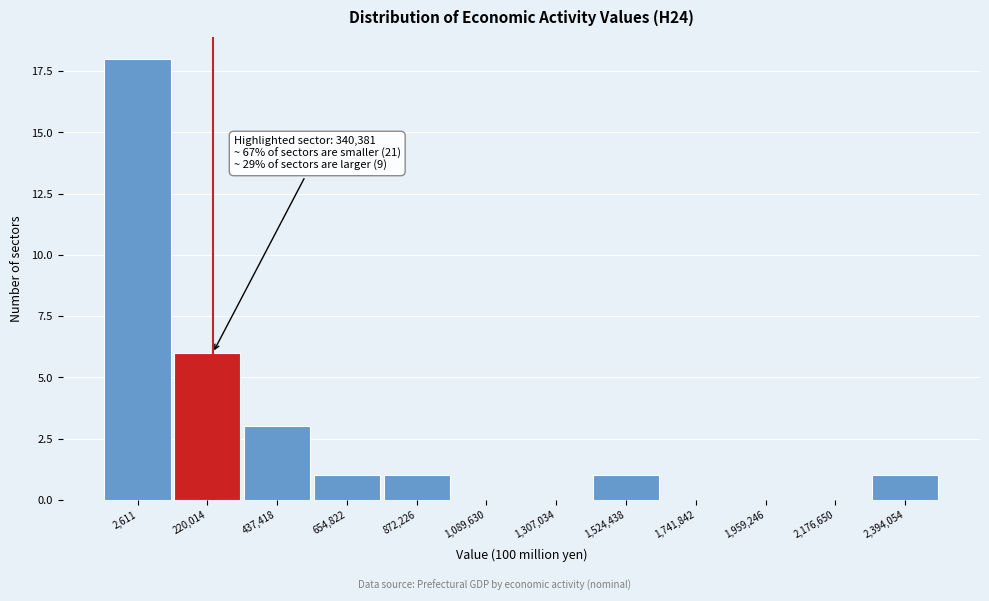

Reading right to left, extract all data points from this chart.

2,394,054=1	2,176,650=0	1,959,246=0	1,741,842=0	1,524,438=1	1,307,034=0	1,089,630=0	872,226=1	654,822=1	437,418=3	220,014=6	2,611=18